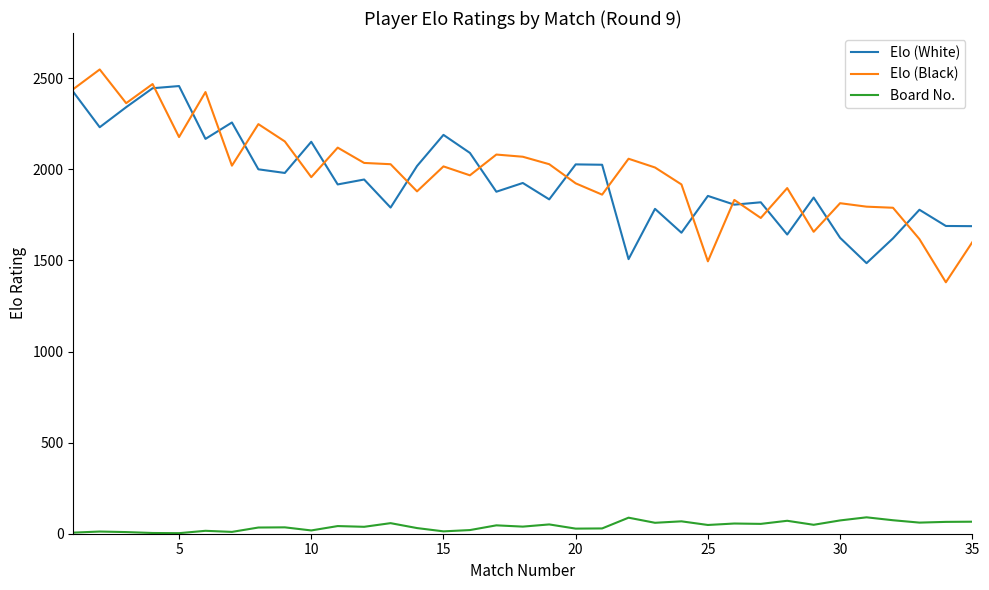

How many distinct data groups are displayed?

3